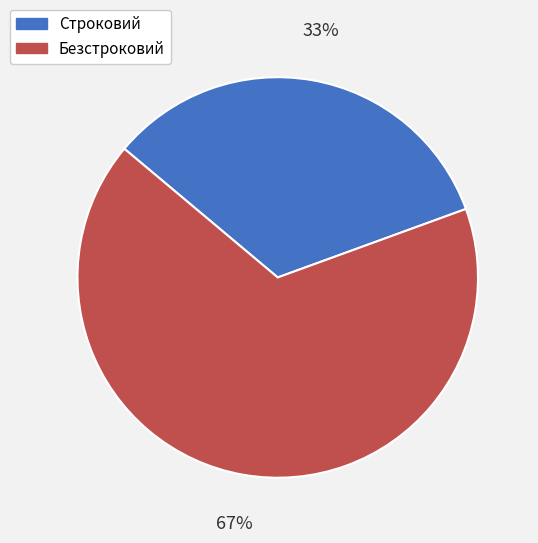

To the nearest percent, what portion does Безстроковий represent?

67%